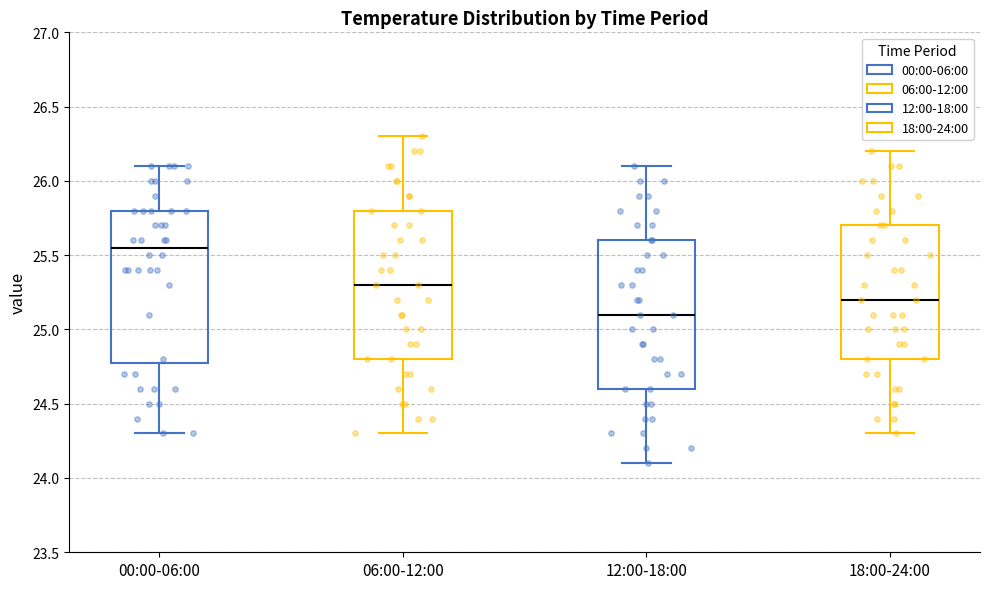

Reading left to right, read every box against the y-axis: the position of its median line, the range the box covers, and the ends of its whiskers. The values are not printed on the chart, so give them approximately, as read against the axis.

00:00-06:00: median 25.55, box 24.80 to 25.80, whiskers 24.30 to 26.10
06:00-12:00: median 25.30, box 24.80 to 25.80, whiskers 24.30 to 26.30
12:00-18:00: median 25.10, box 24.60 to 25.60, whiskers 24.10 to 26.10
18:00-24:00: median 25.20, box 24.80 to 25.70, whiskers 24.30 to 26.20